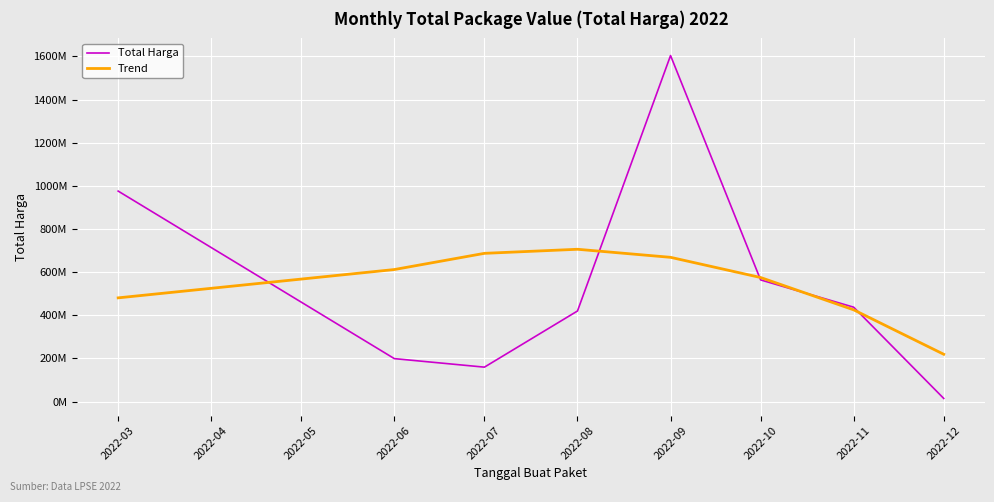

Does the chart have visible grid lines?

Yes